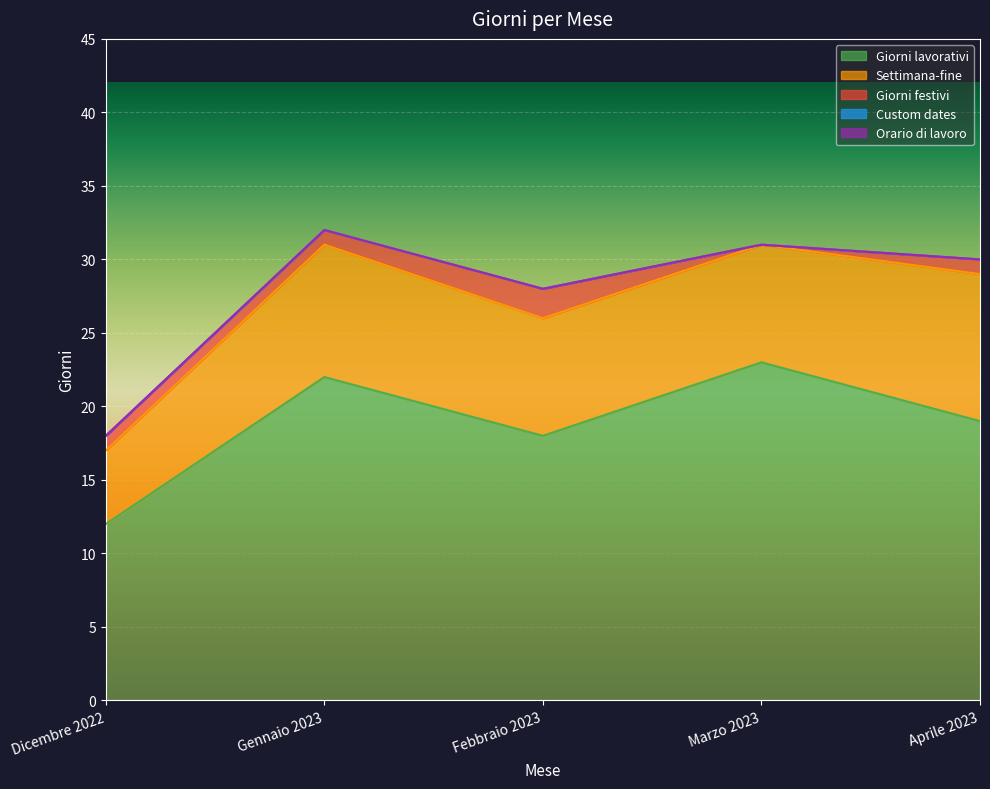

What are all the series names shown in the legend?

Giorni lavorativi, Settimana-fine, Giorni festivi, Custom dates, Orario di lavoro